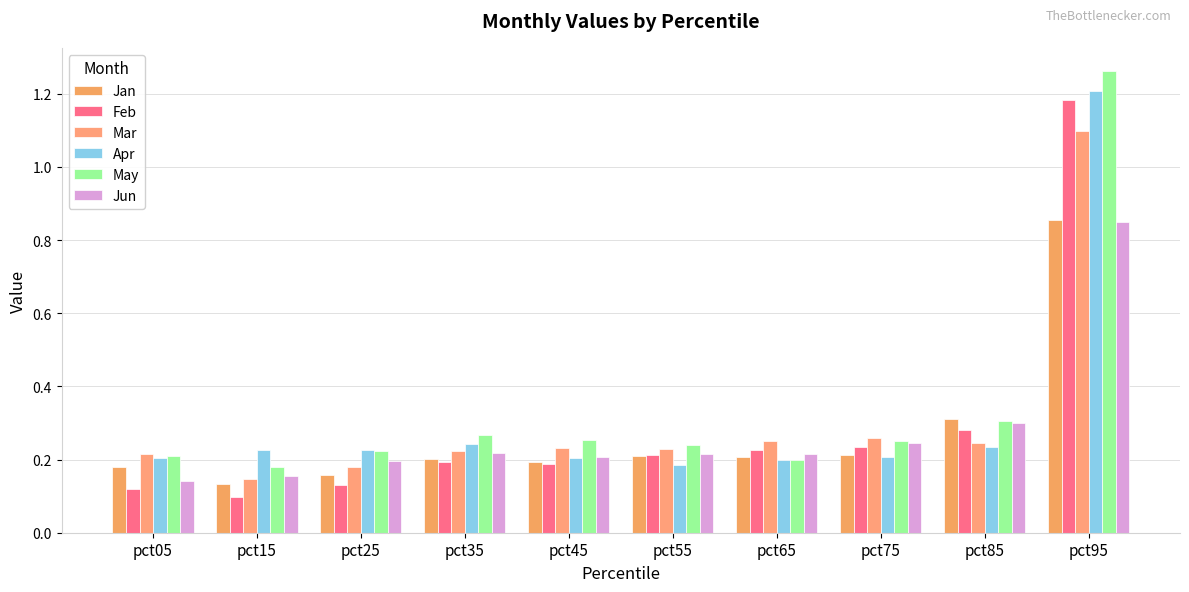

What value does the Jan series have at pct45?

0.2